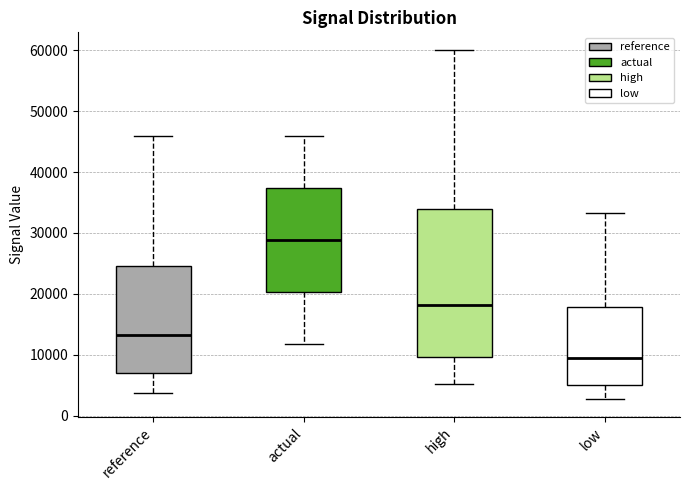

Reading left to right, transcribe this box plot: for each box, give where its median line is, the range the box spans, and where its two whiskers end, as read against the y-axis. The values are not printed on the chart, so give them approximately, as read against the axis.

reference: median 13000, box 7000 to 25000, whiskers 4000 to 46000
actual: median 29000, box 20000 to 37000, whiskers 12000 to 46000
high: median 18000, box 10000 to 34000, whiskers 5000 to 60000
low: median 10000, box 5000 to 18000, whiskers 3000 to 33000